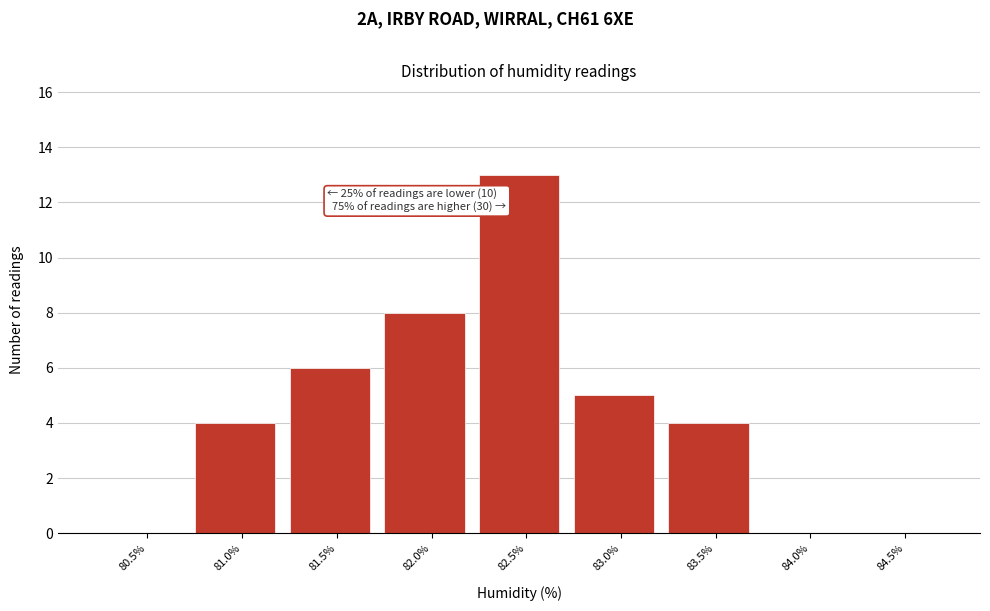

Reading left to right, extract all data points from this chart.

80.5%=0	81.0%=4	81.5%=6	82.0%=8	82.5%=13	83.0%=5	83.5%=4	84.0%=0	84.5%=0